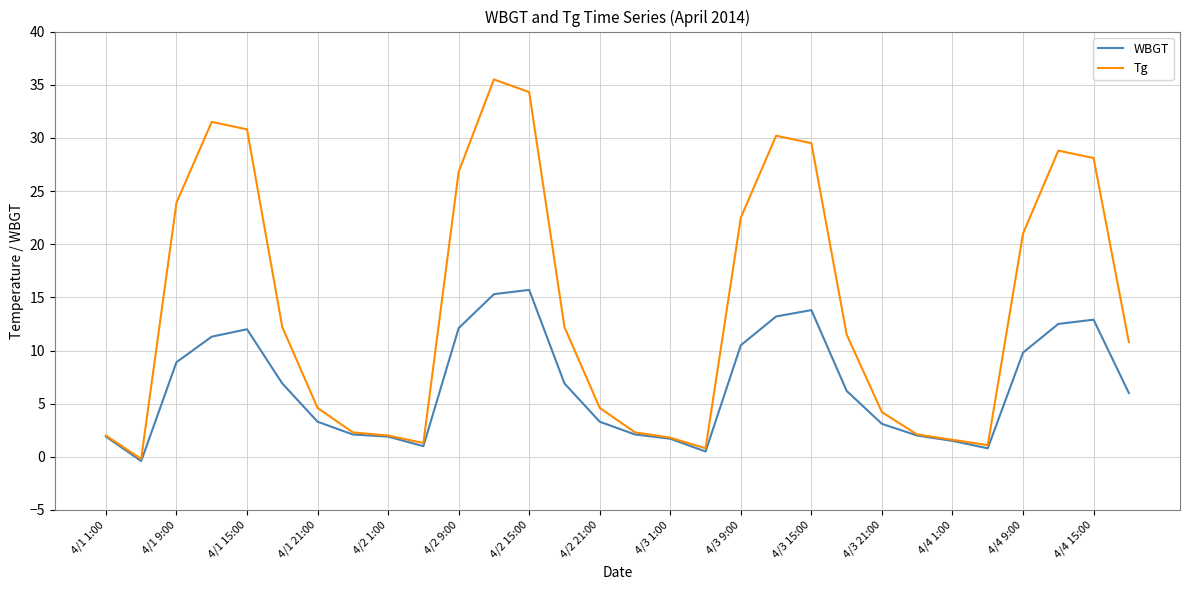

What is the maximum value shown in the chart?

35.5